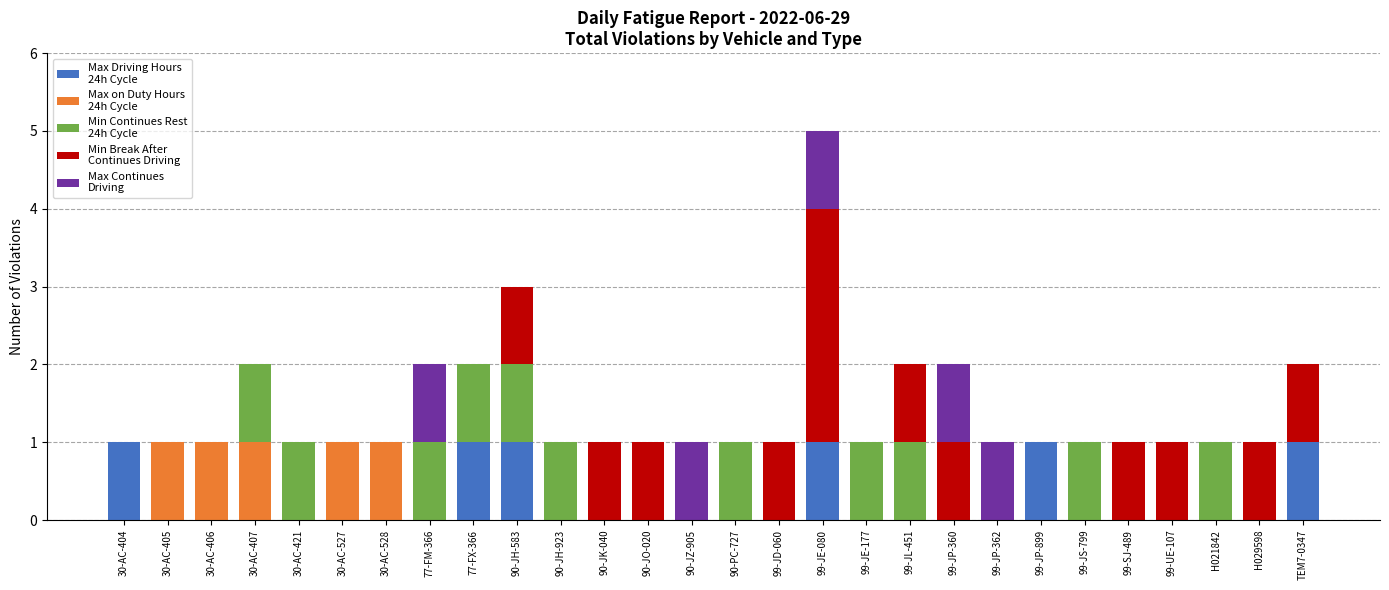

At which category is the sum across all series the highest?

99-JE-080